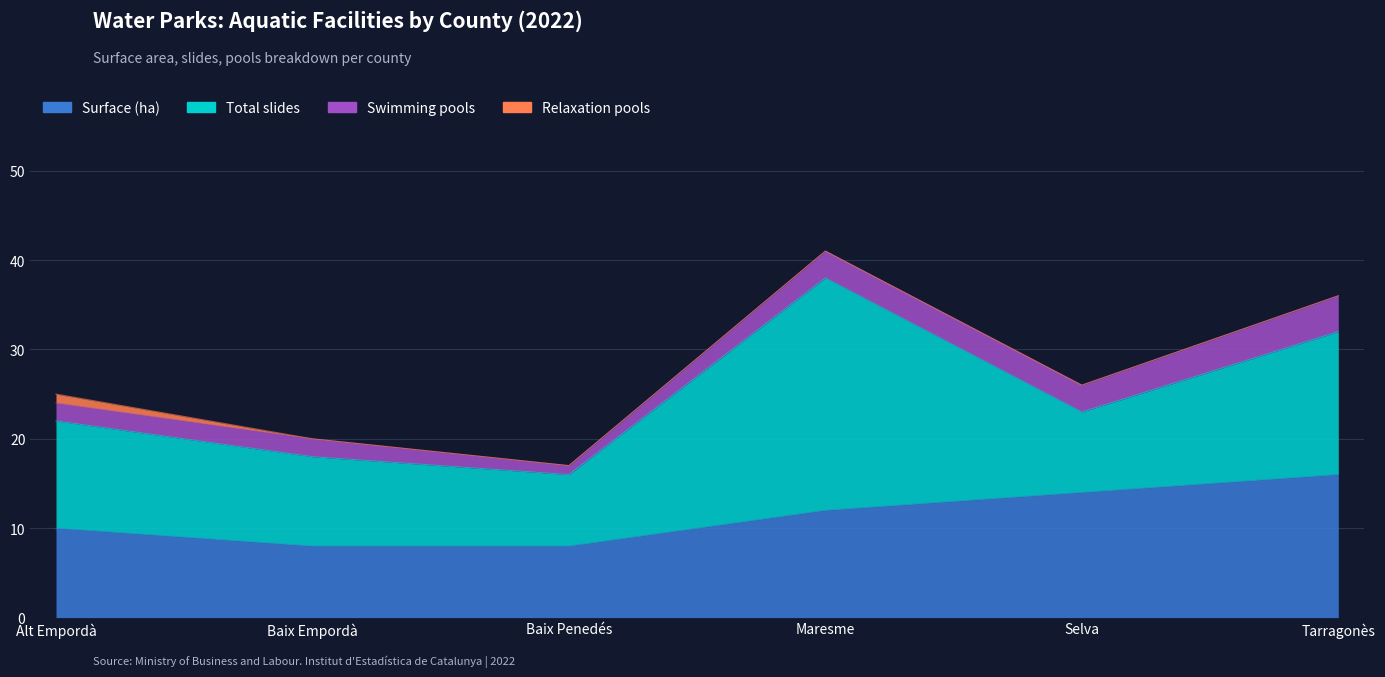

Which series has the largest range (max minus min)?

Total slides